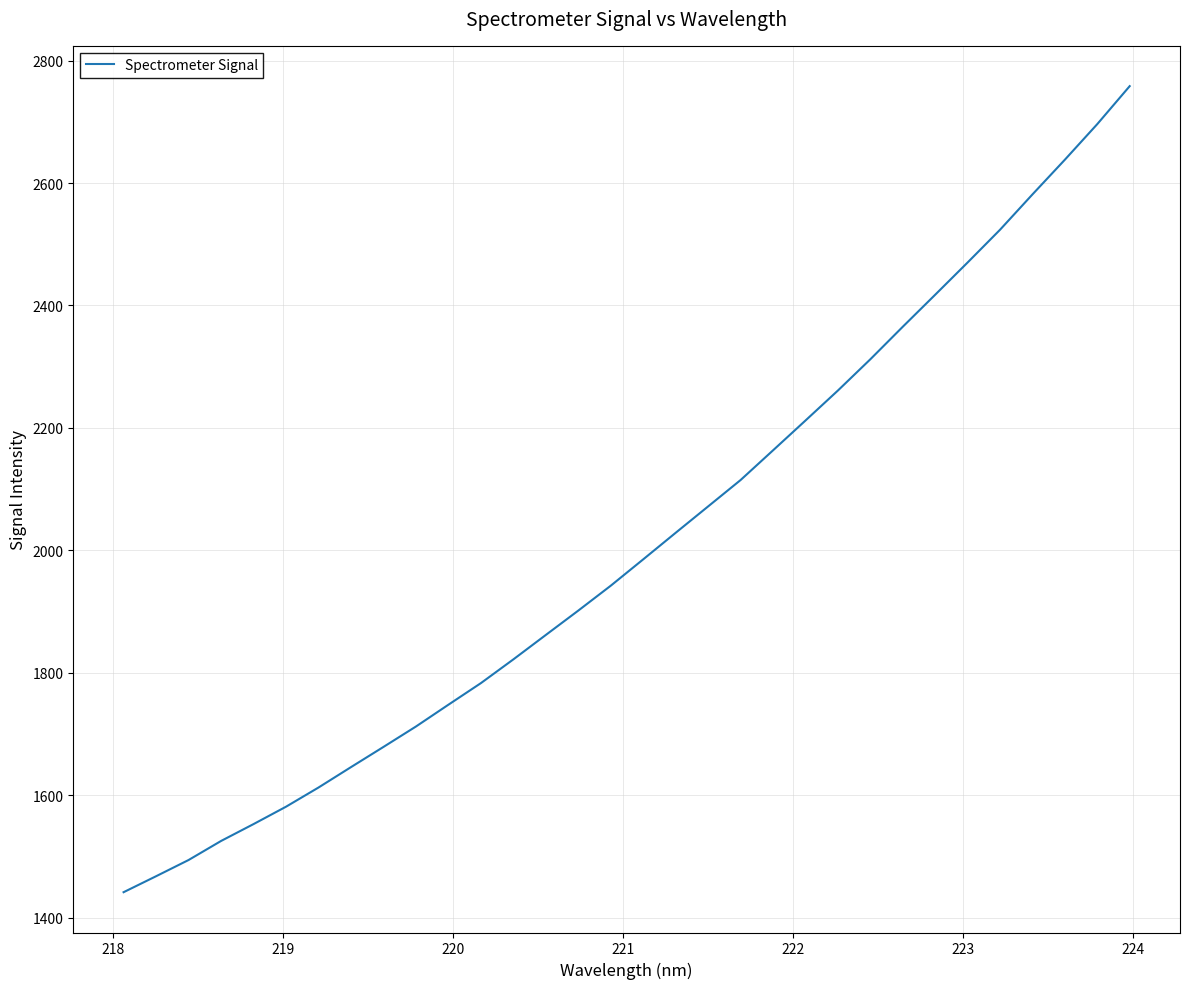

Is this an area chart (filled region under the line)?

No